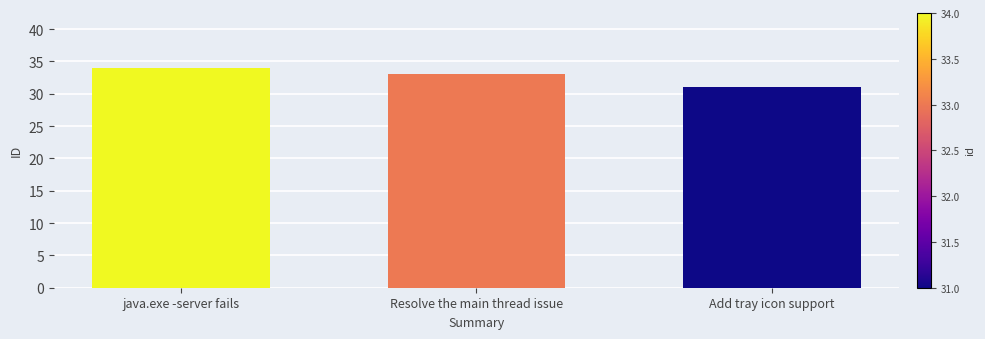

What is the value of the 3rd bar from the left?

31